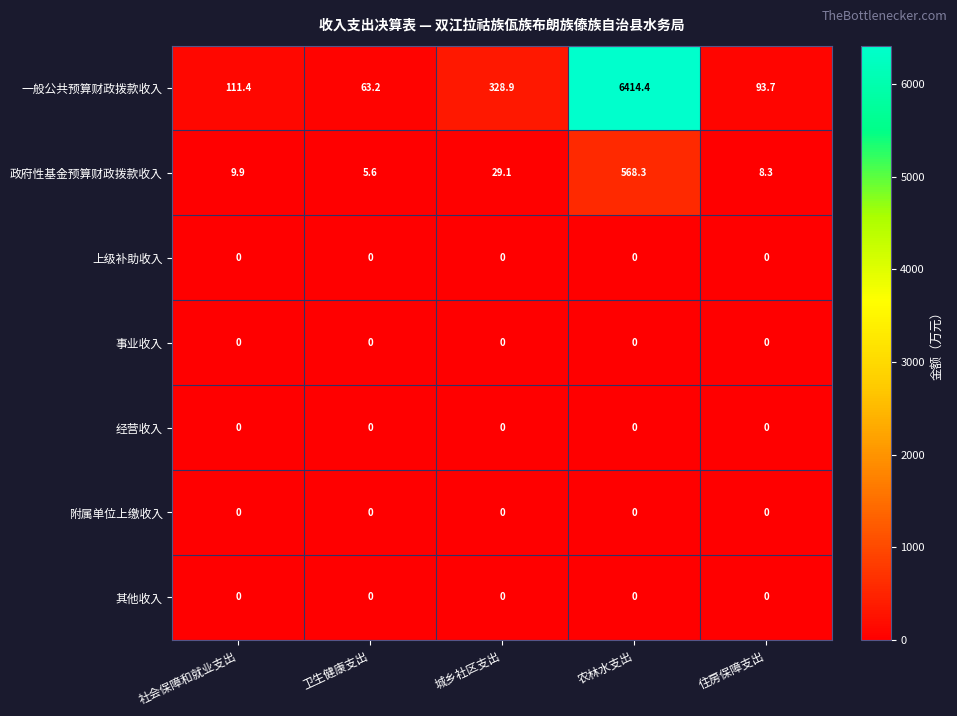

What is the spread (max minus min) of values at 社会保障和就业支出?

111.4